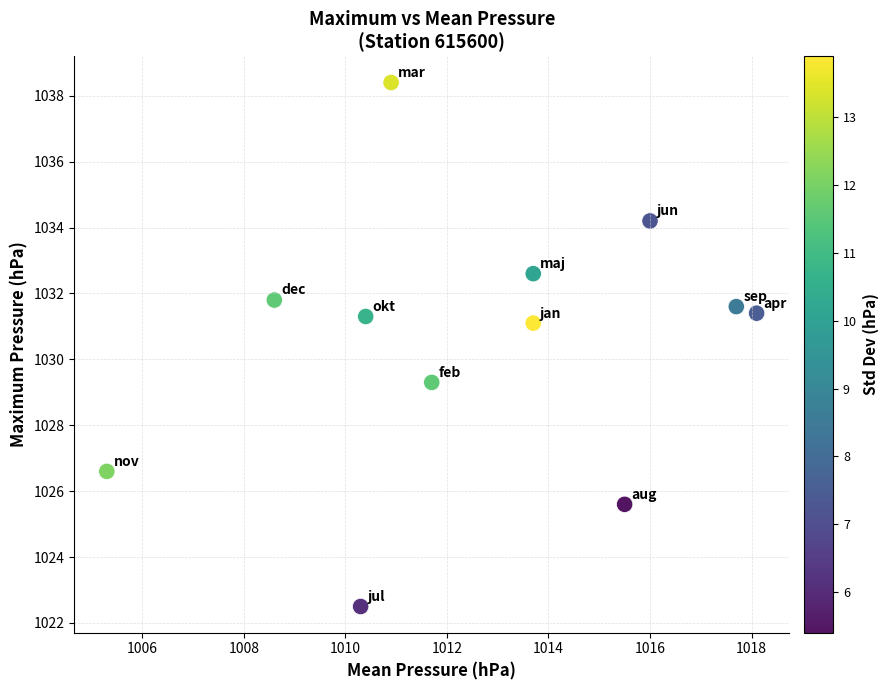

What is the range of Y values (max minus min)?

15.9